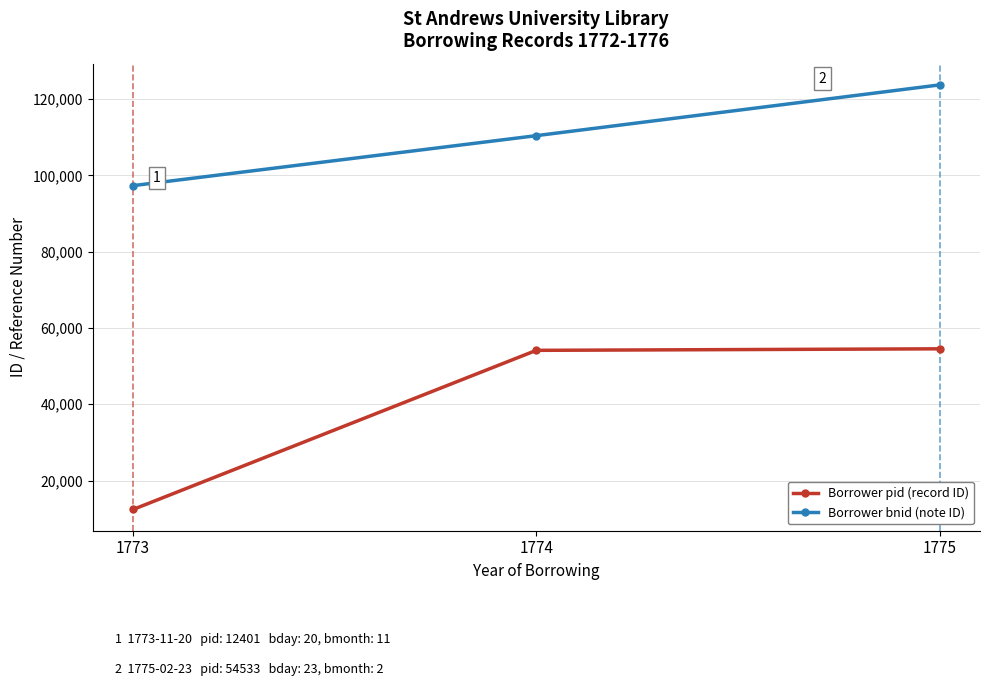

Which category has the lowest value across all series?

1773